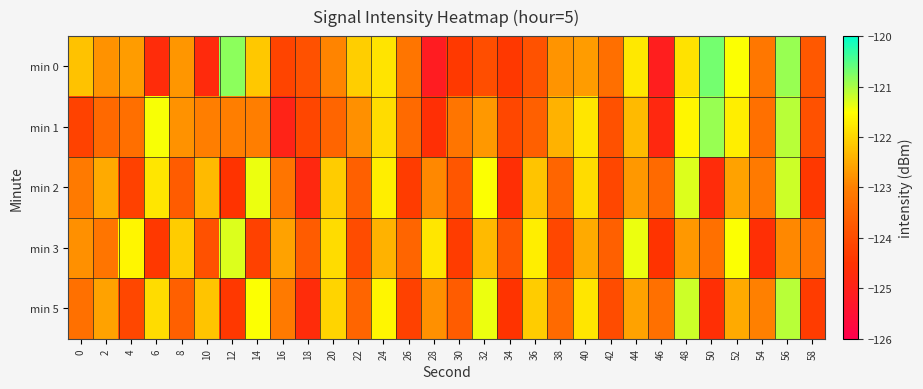

Reading left to right, list all the values displayed in this chart.

min 0: 0=-122.2	2=-122.8	4=-122.7	6=-124.7	8=-122.7	10=-124.7	12=-120.8	14=-122.1	16=-124.2	18=-123.9	20=-122.9	22=-122.1	24=-121.8	26=-123.2	28=-125.2	30=-124.4	32=-124.0	34=-124.4	36=-123.9	38=-122.8	40=-122.7	42=-123.3	44=-121.8	46=-125.1	48=-121.8	50=-120.7	52=-121.5	54=-123.2	56=-120.9	58=-123.8
min 1: 0=-124.2	2=-123.4	4=-123.3	6=-121.5	8=-122.8	10=-123.0	12=-123.0	14=-123.0	16=-124.9	18=-124.1	20=-123.5	22=-122.8	24=-121.9	26=-123.4	28=-124.6	30=-123.2	32=-122.7	34=-124.1	36=-123.6	38=-122.4	40=-121.8	42=-123.9	44=-122.3	46=-124.8	48=-121.6	50=-120.9	52=-121.7	54=-123.3	56=-121.1	58=-123.9
min 2: 0=-123.1	2=-122.5	4=-124.2	6=-121.8	8=-123.7	10=-122.3	12=-124.5	14=-121.4	16=-123.2	18=-124.8	20=-122.1	22=-123.6	24=-121.7	26=-124.3	28=-122.9	30=-123.8	32=-121.5	34=-124.6	36=-122.2	38=-123.5	40=-121.9	42=-124.1	44=-122.7	46=-123.4	48=-121.3	50=-124.7	52=-122.6	54=-123.1	56=-121.2	58=-124.4
min 3: 0=-122.8	2=-123.2	4=-121.6	6=-124.4	8=-122.1	10=-123.9	12=-121.3	14=-124.2	16=-122.6	18=-123.7	20=-121.9	22=-124.0	24=-122.4	26=-123.5	28=-121.8	30=-124.3	32=-122.3	34=-123.8	36=-121.7	38=-124.1	40=-122.5	42=-123.6	44=-121.4	46=-124.5	48=-122.7	50=-123.3	52=-121.5	54=-124.6	56=-122.9	58=-123.2
min 5: 0=-123.3	2=-122.6	4=-124.1	6=-121.9	8=-123.6	10=-122.2	12=-124.4	14=-121.5	16=-123.1	18=-124.7	20=-122.0	22=-123.5	24=-121.6	26=-124.2	28=-122.8	30=-123.7	32=-121.4	34=-124.5	36=-122.1	38=-123.4	40=-121.8	42=-124.0	44=-122.6	46=-123.3	48=-121.2	50=-124.6	52=-122.5	54=-123.0	56=-121.1	58=-124.3